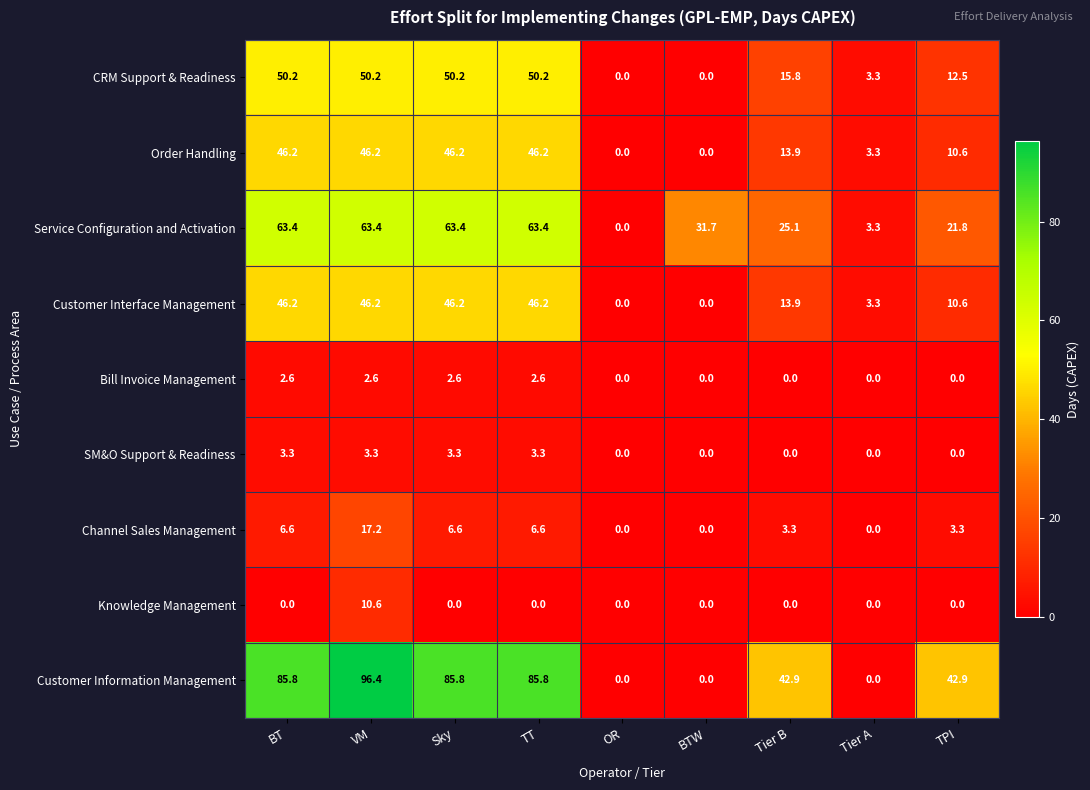

What is the average value of the Order Handling series?

23.6